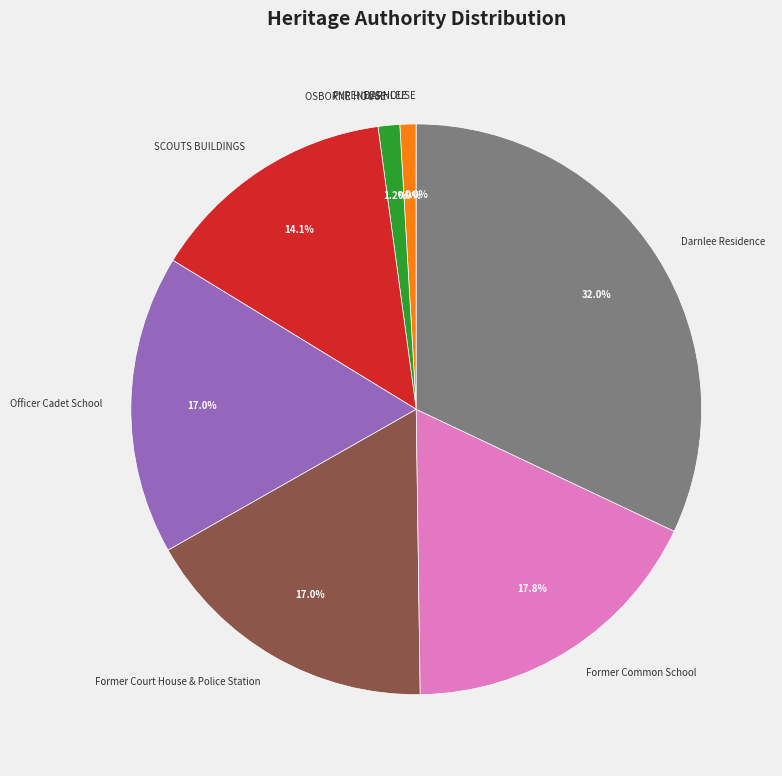

Is it true that OSBORNE HOUSE is 8% of the pie?

False